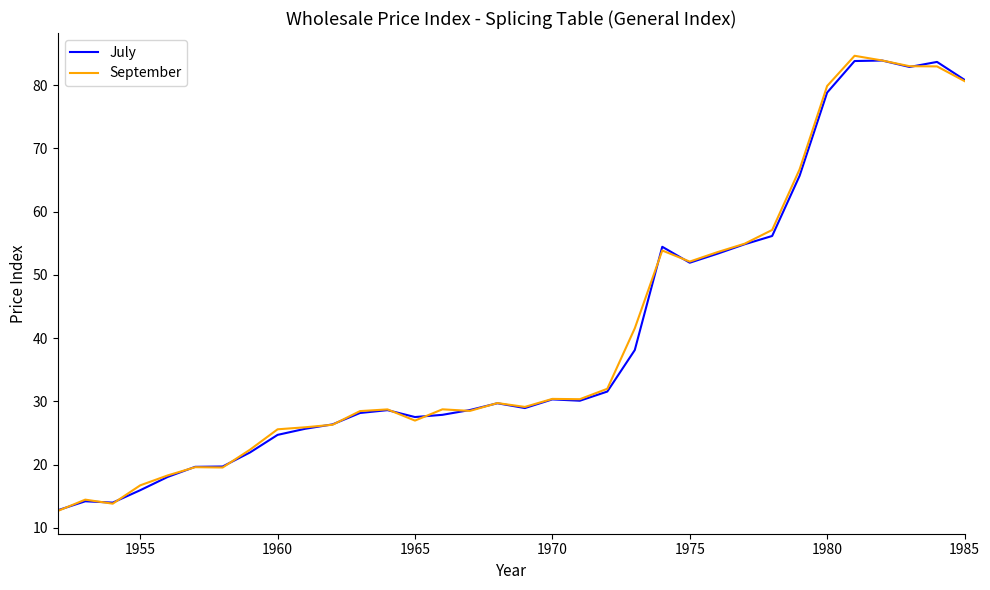

Does the chart display data point markers on the line(s)?

No